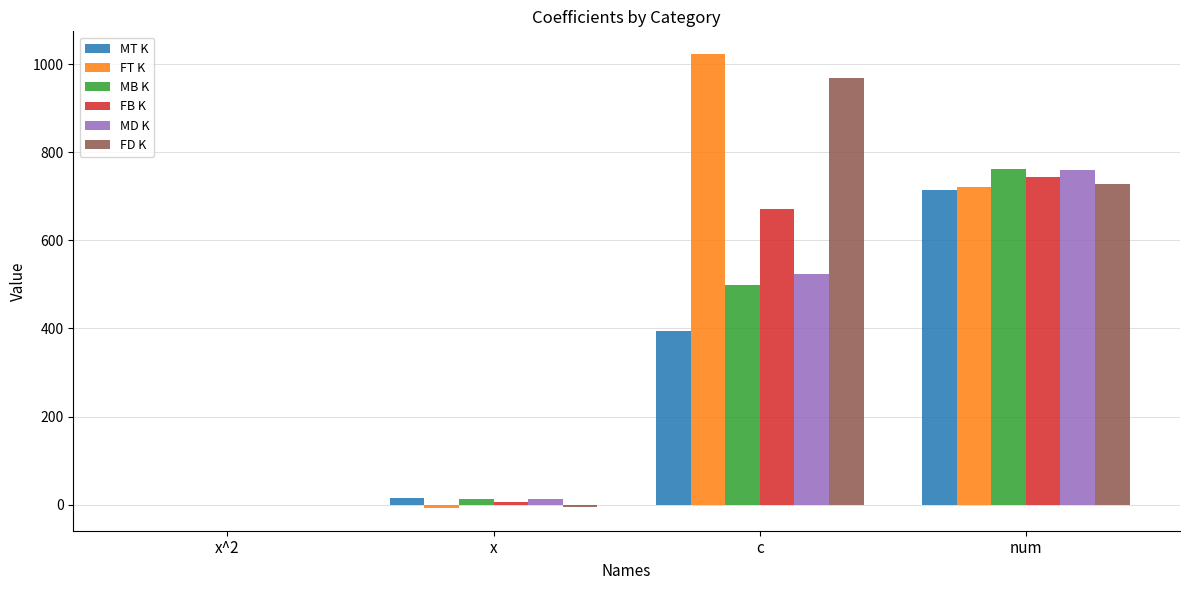

True or false: FD K has a value of 268.8 at num.

False